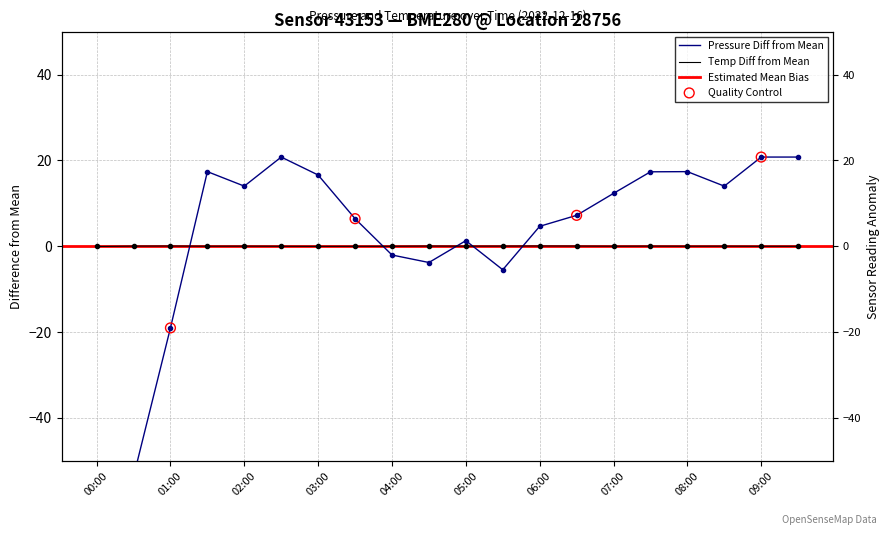

Which series contains the highest Y value?

pressure